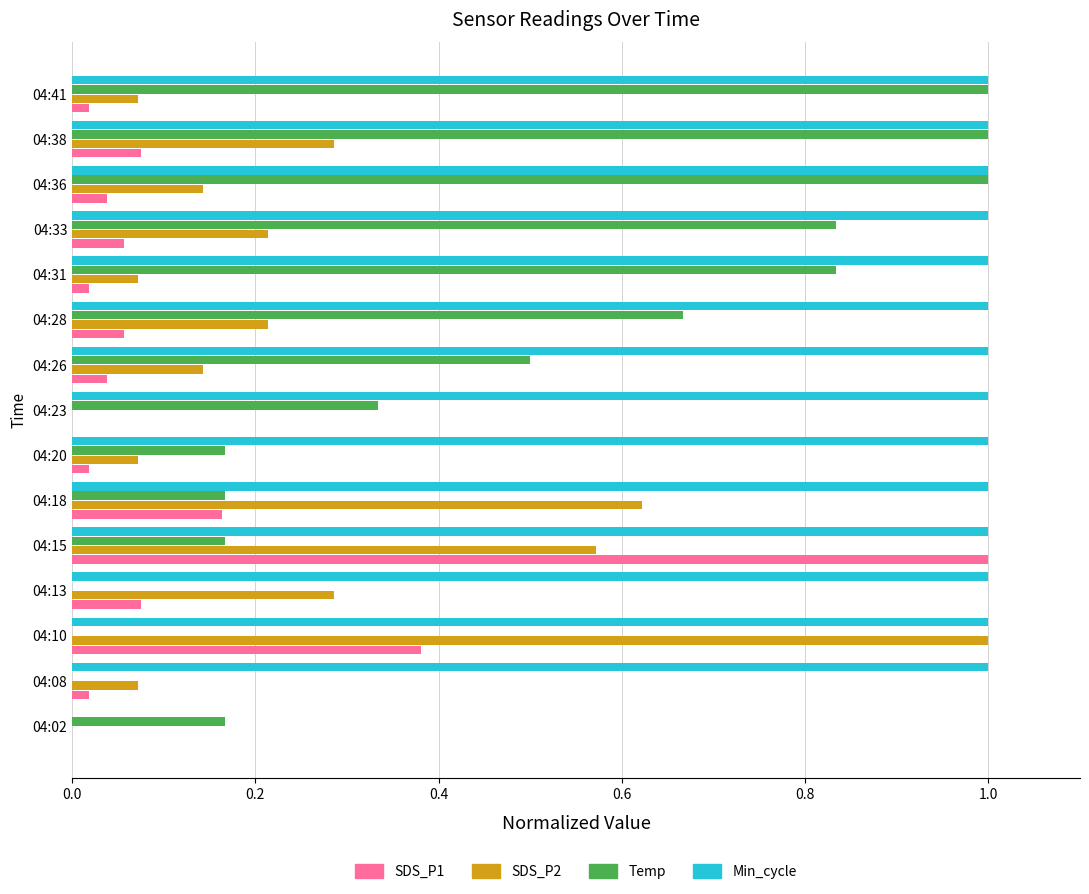

What is the sum of all SDS_P1 values?

2.0